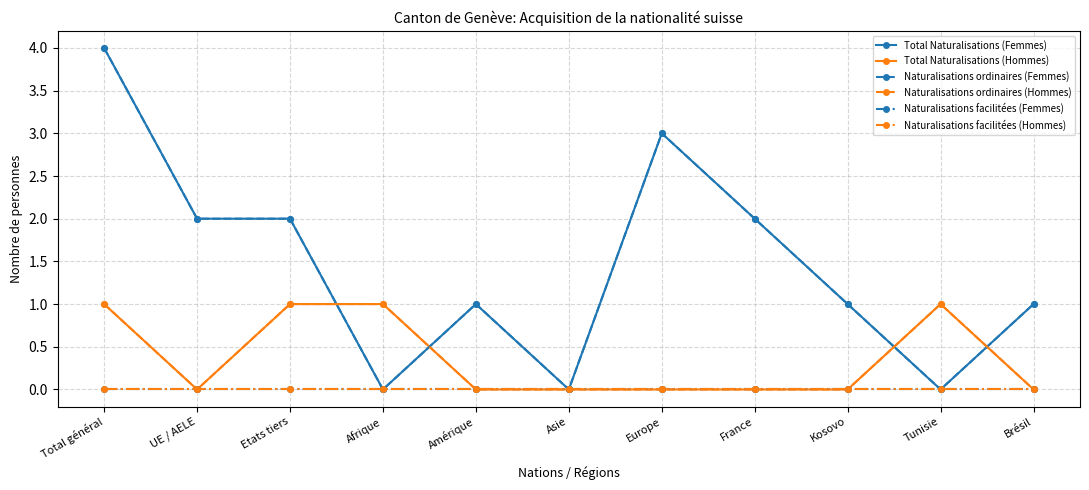

Is this an area chart (filled region under the line)?

No